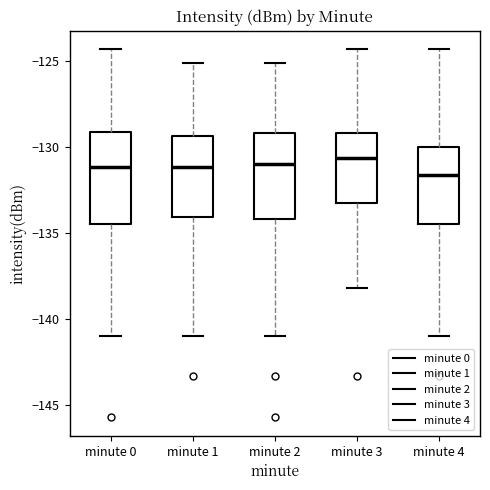

Reading left to right, transcribe this box plot: for each box, give where its median line is, the range the box spans, and where its two whiskers end, as read against the y-axis. The values are not printed on the chart, so give them approximately, as read against the axis.

minute 0: median -131.0, box -134.5 to -129.0, whiskers -141.0 to -124.5
minute 1: median -131.0, box -134.0 to -129.5, whiskers -141.0 to -125.0
minute 2: median -131.0, box -134.0 to -129.0, whiskers -141.0 to -125.0
minute 3: median -130.5, box -133.5 to -129.0, whiskers -138.0 to -124.5
minute 4: median -131.5, box -134.5 to -130.0, whiskers -141.0 to -124.5